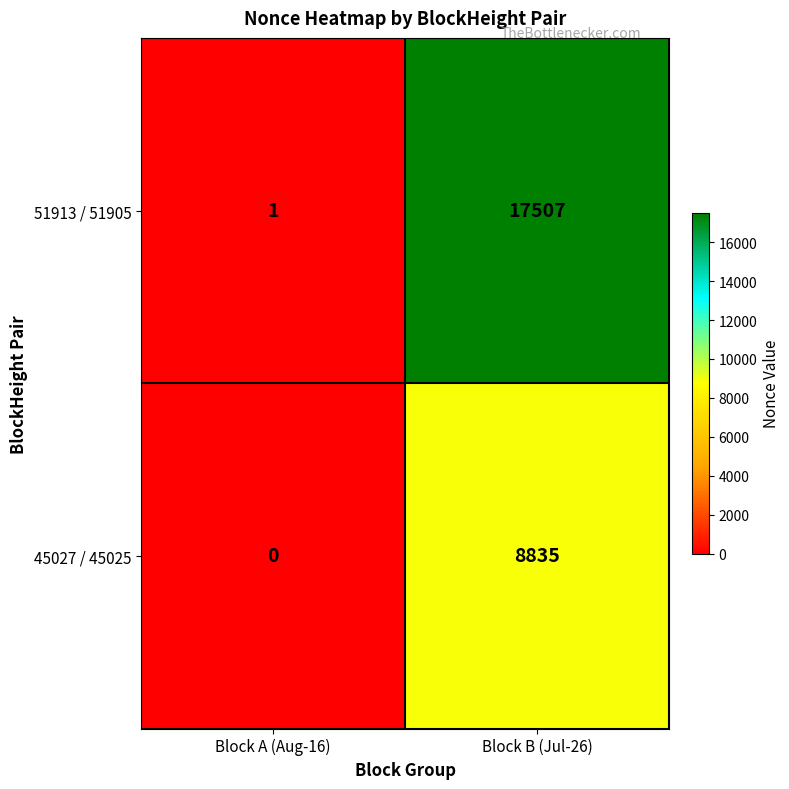

How many data points in 45027 / 45025 are less than 8835?

1